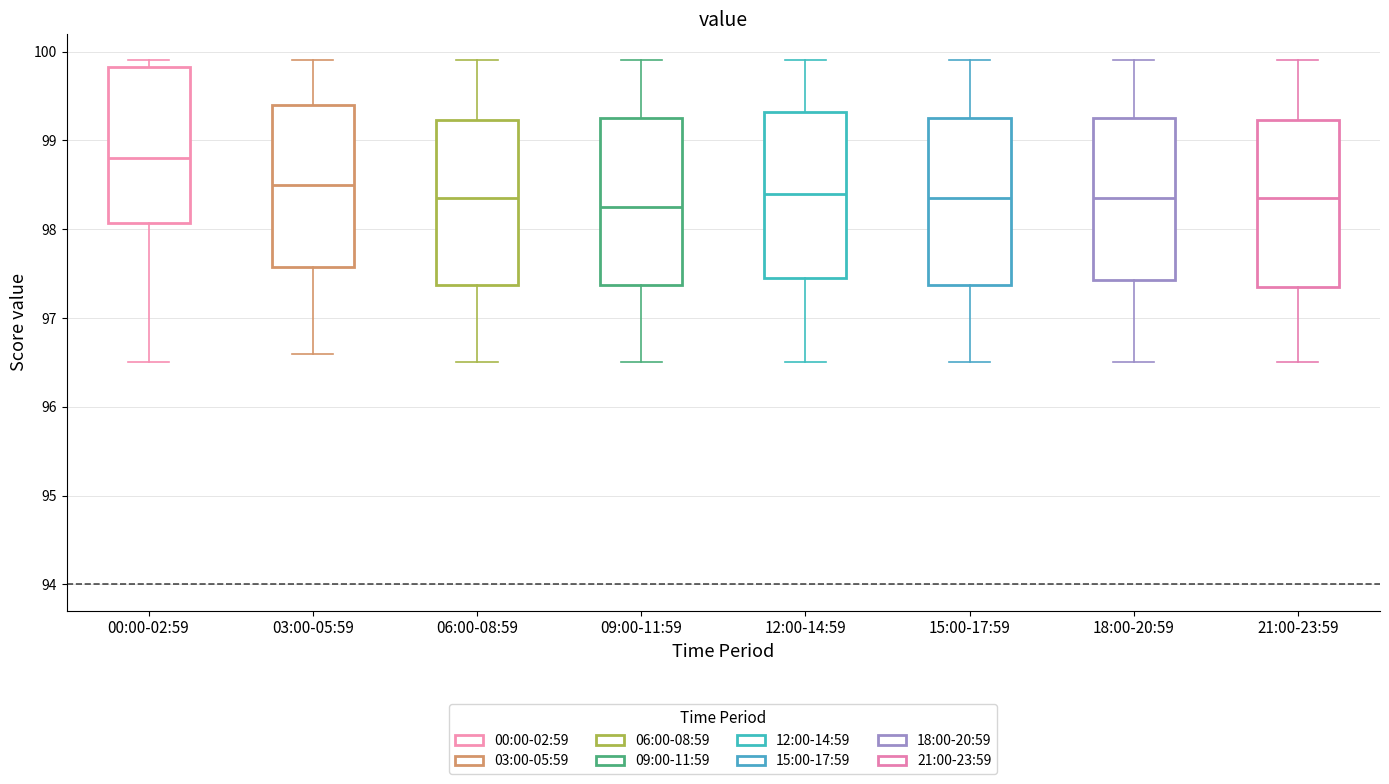

Where does the upper whisker of the box for 21:00-23:59 end on the y-axis? The values are not printed on the chart, so give them approximately, as read against the axis.

99.9